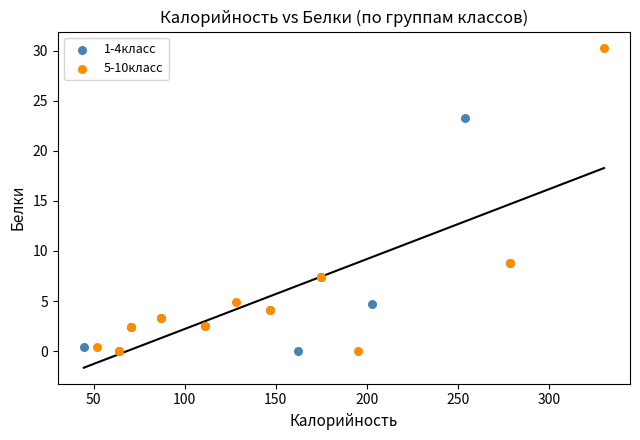

Which series has the widest spread of Y values?

5-10класс